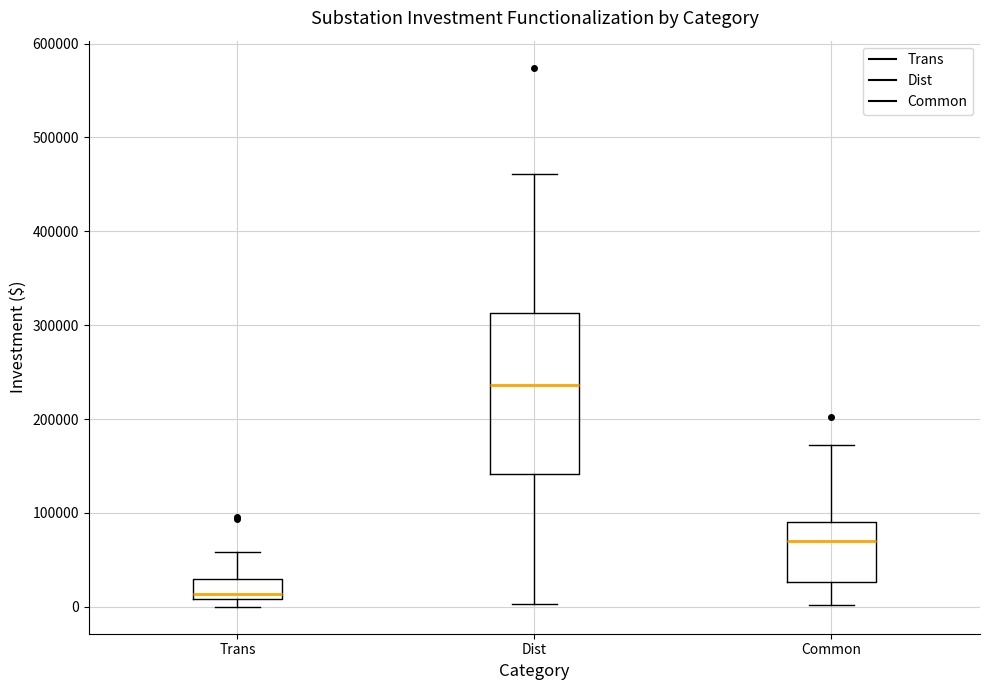

Comparing the boxes themselves (not the whiskers), which one is the tallest?

Dist